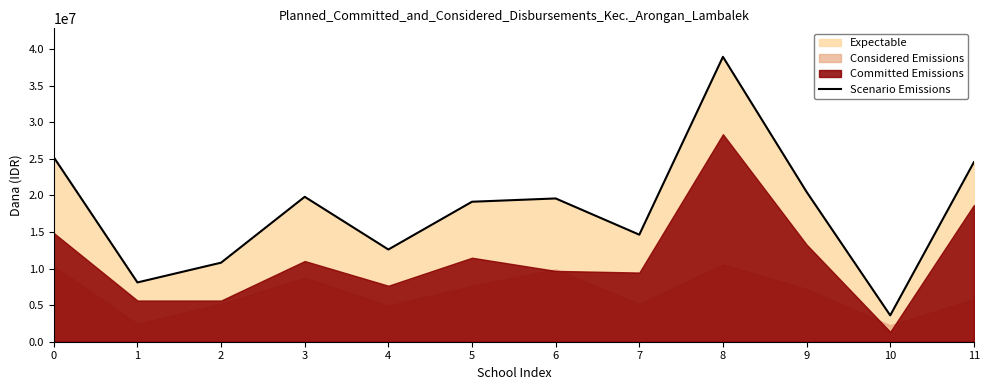

What is the difference between the values at 10 and 7?

11025000